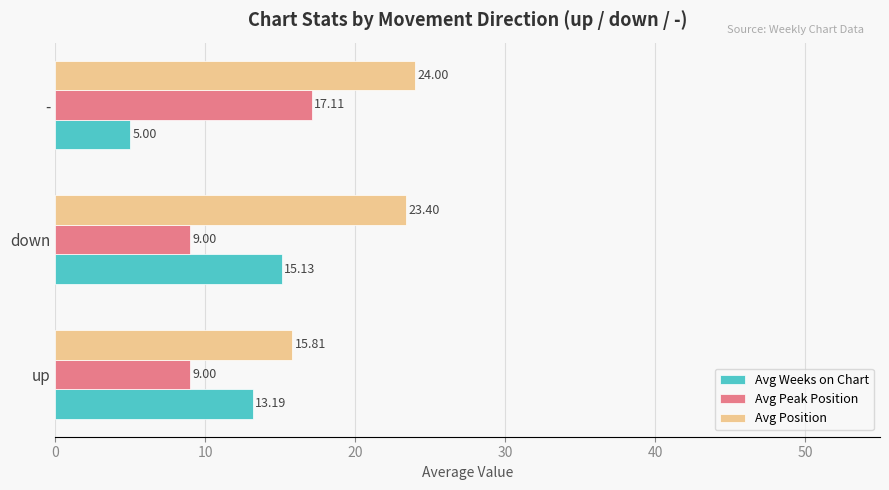

What is the sum of all Avg Position values?

63.2